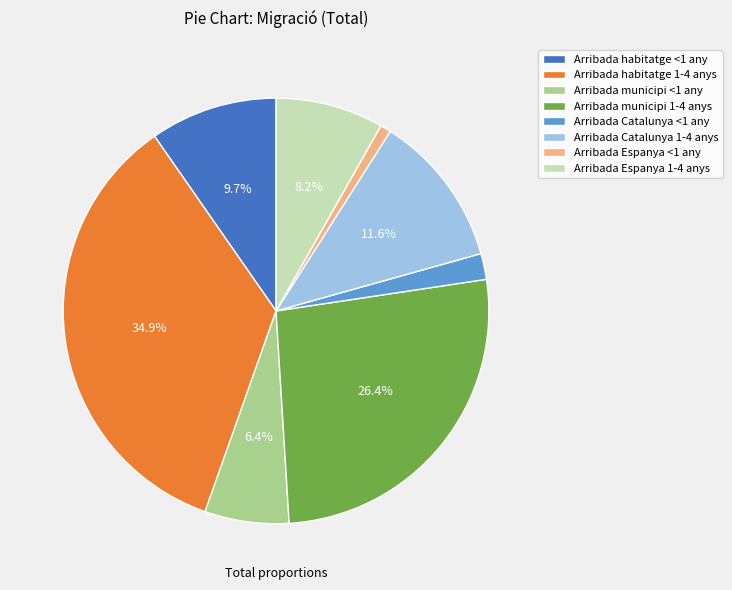

What is the total percentage of Arribada municipi <1 any and Arribada Catalunya 1-4 anys?

18.0%